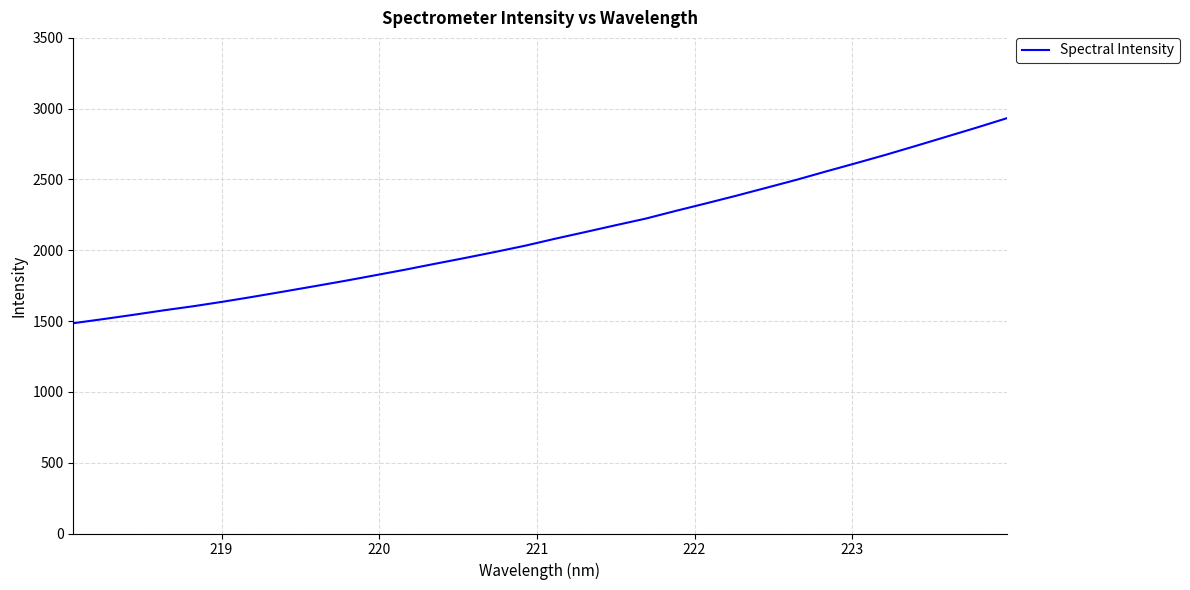

How many values are below 2082?

16